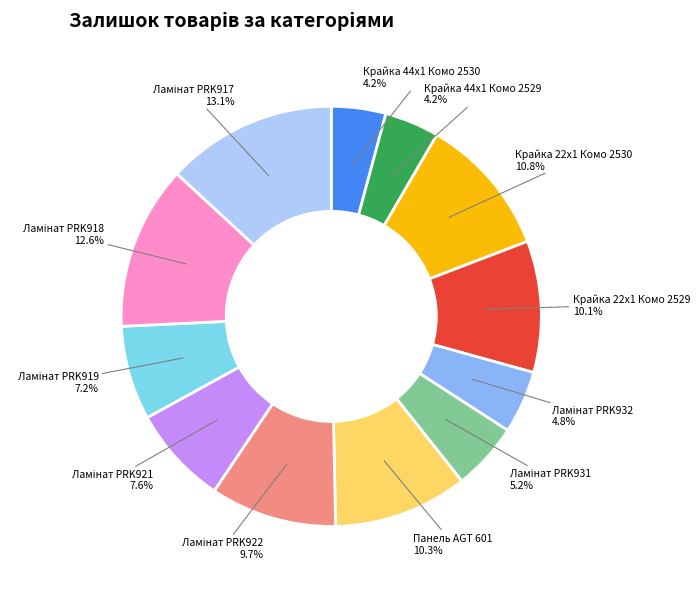

Does any single category account for the majority?

No